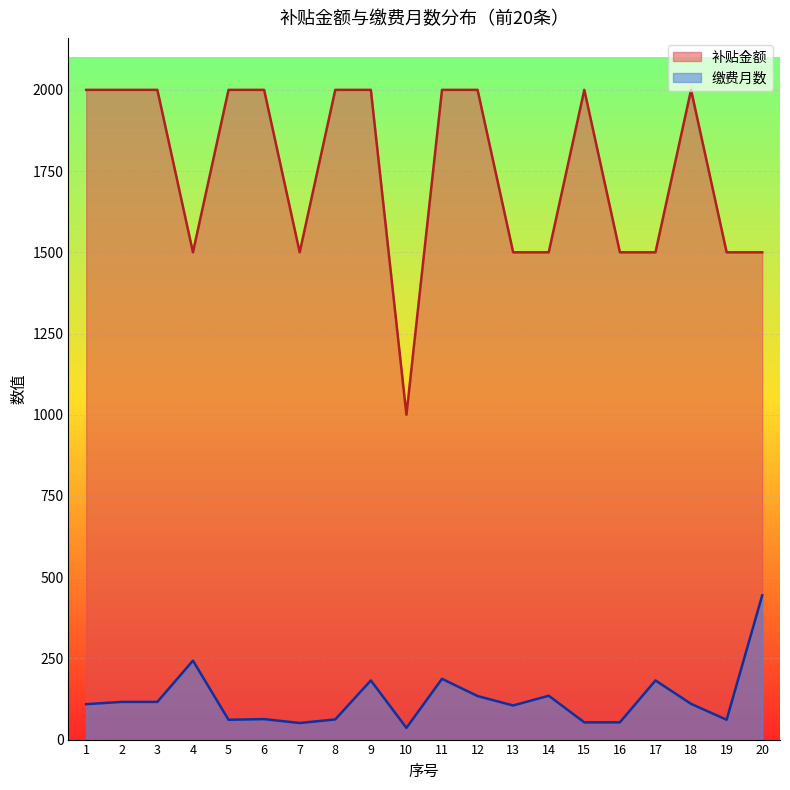

Between 13 and 18, which series saw the biggest shift?

补贴金额